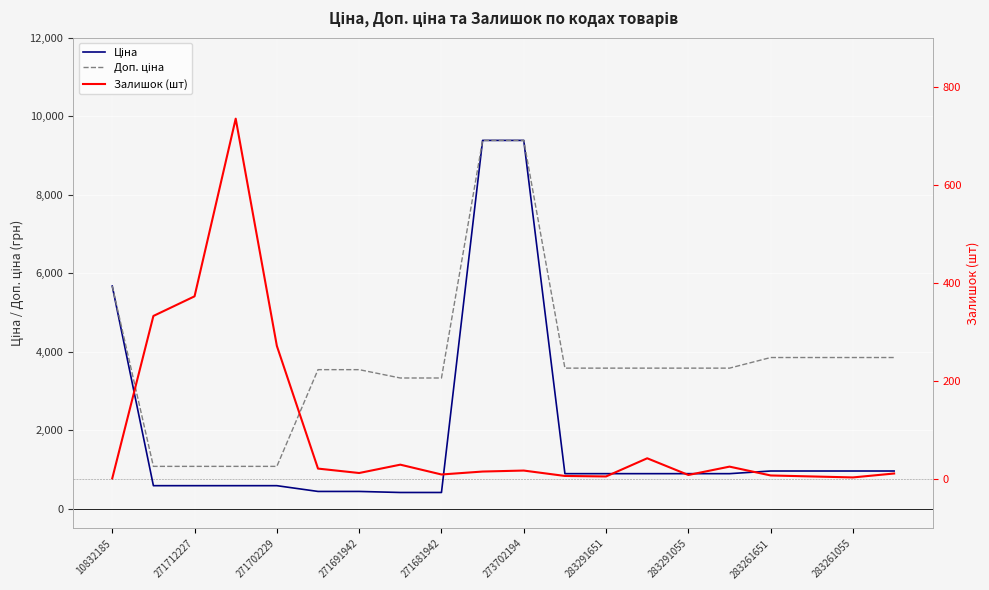

What are all the series names shown in the legend?

Ціна, Доп. ціна, Залишок (шт)